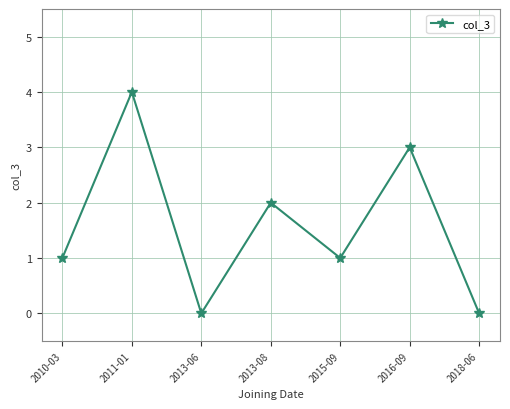

What is the difference between the maximum and minimum values?

4